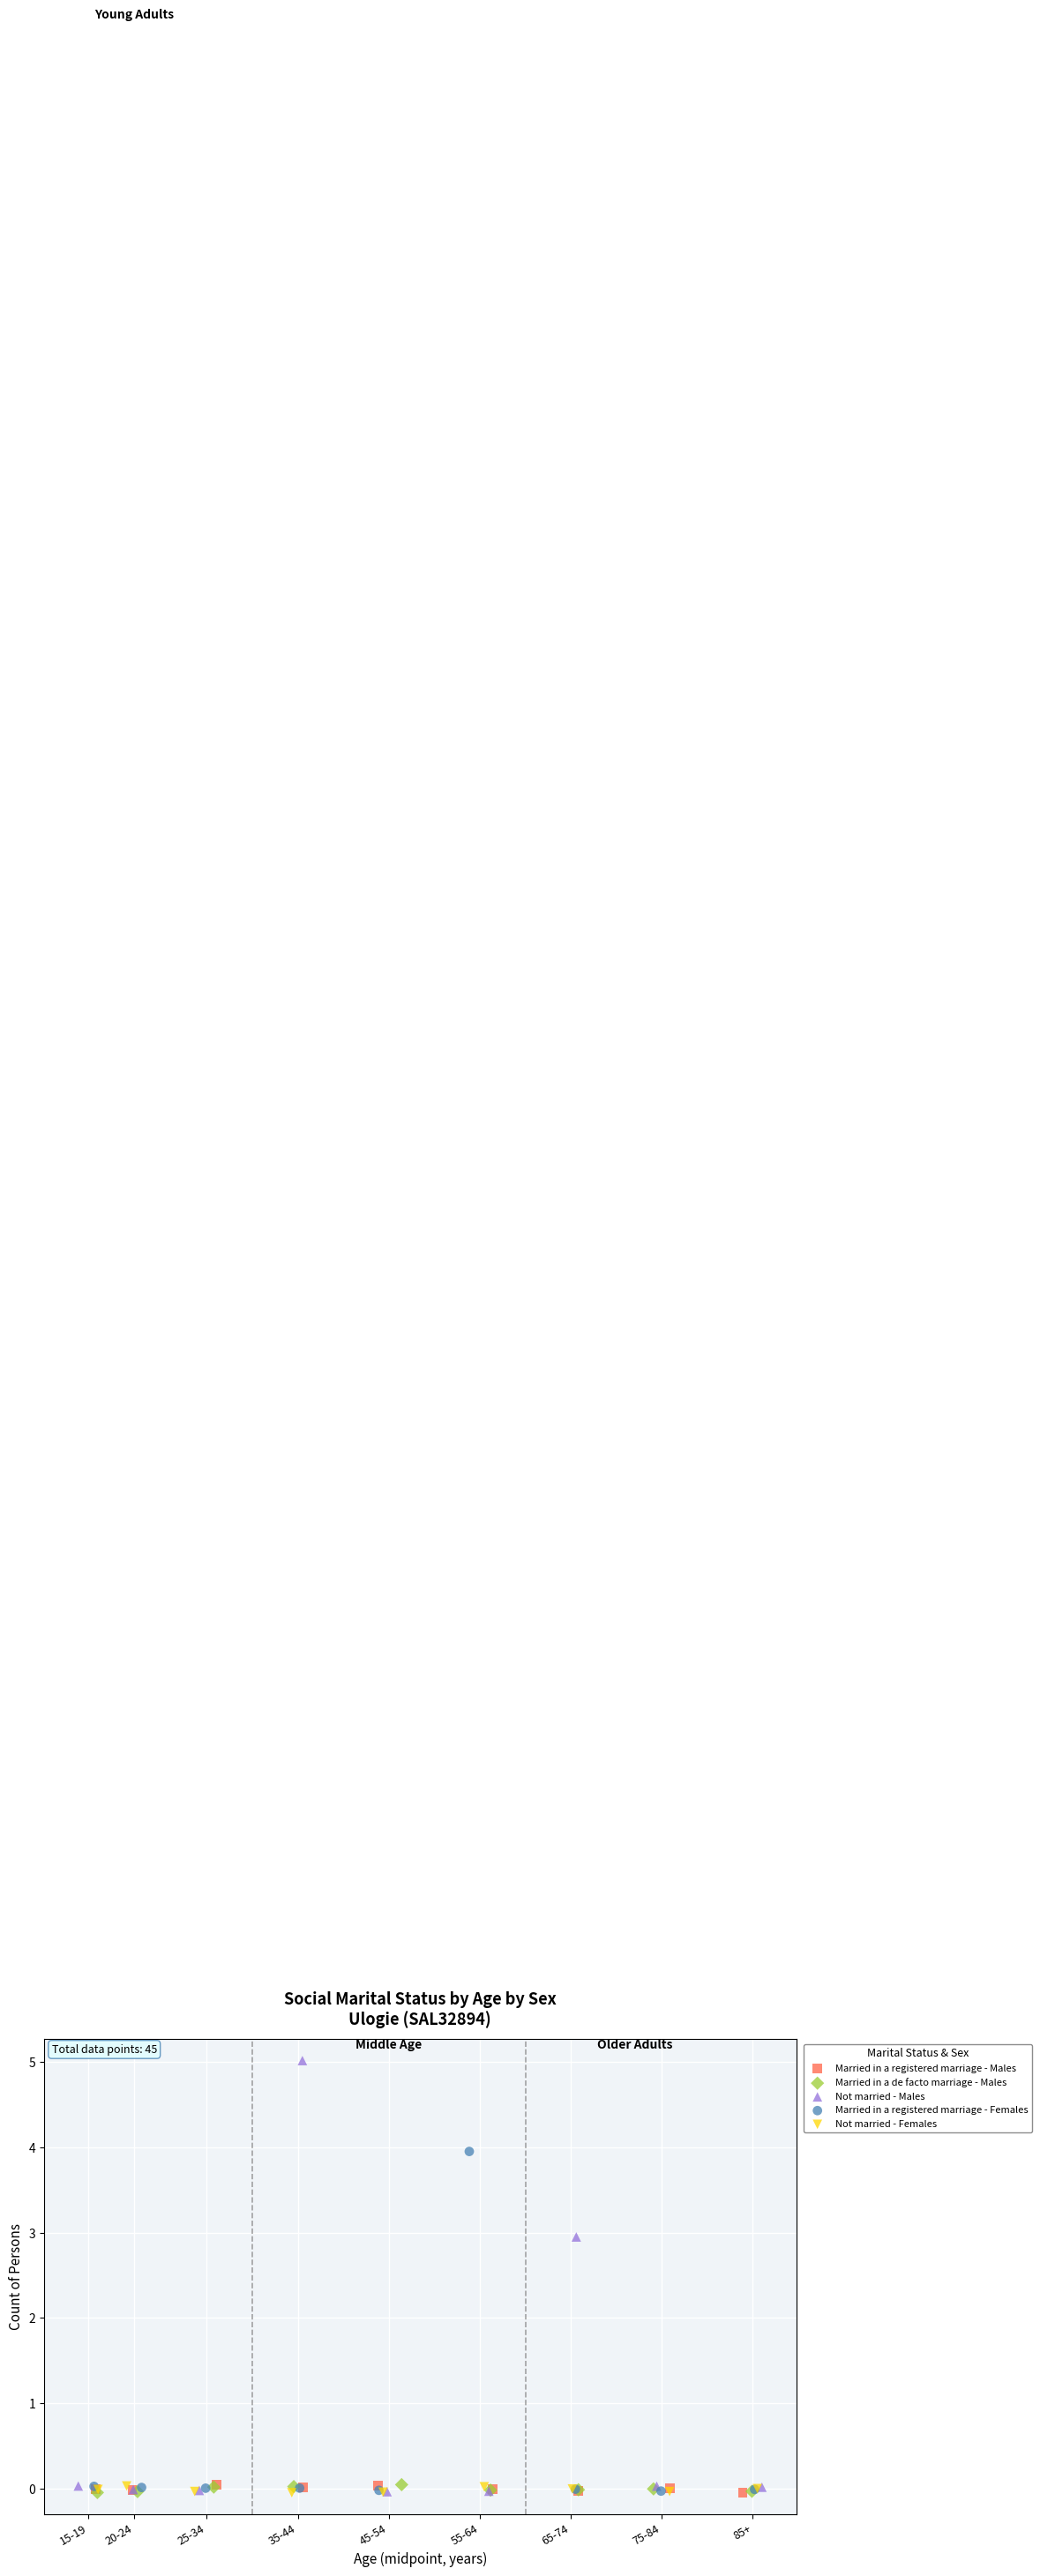

Which series has the largest Y range (max minus min)?

Not married - Males